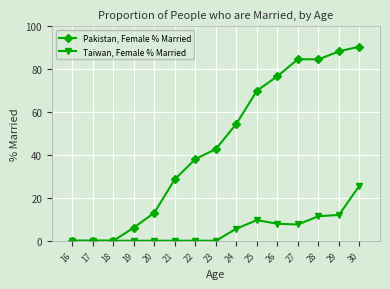

Which series has the largest range (max minus min)?

Pakistan, Female % Married